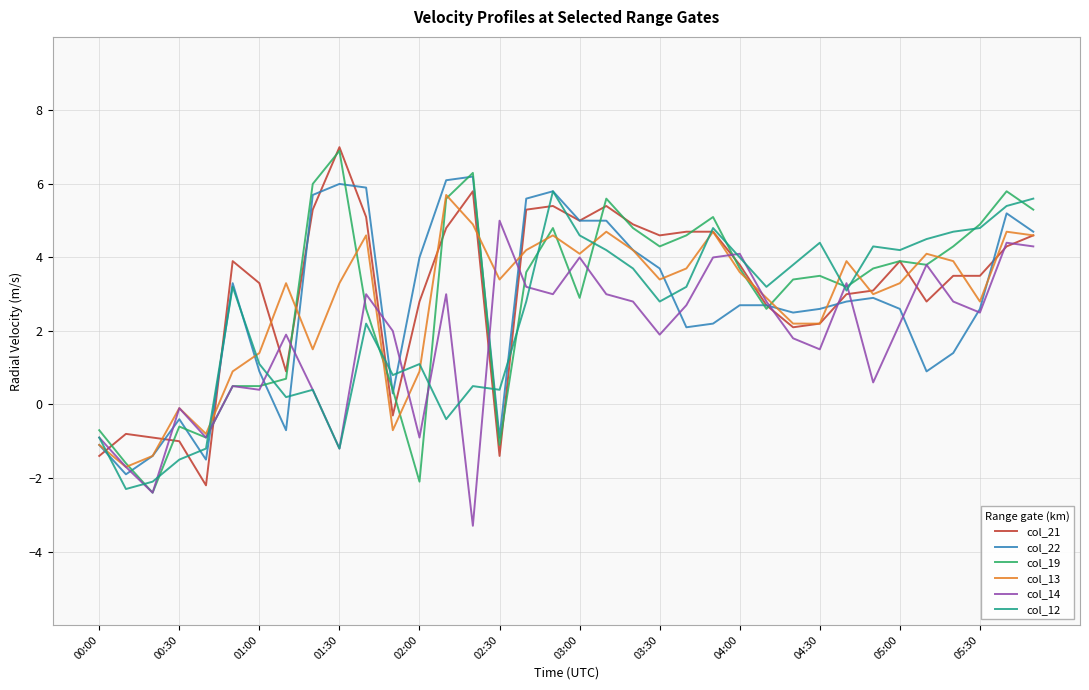

True or false: col_22 and col_19 cross at least once.

True